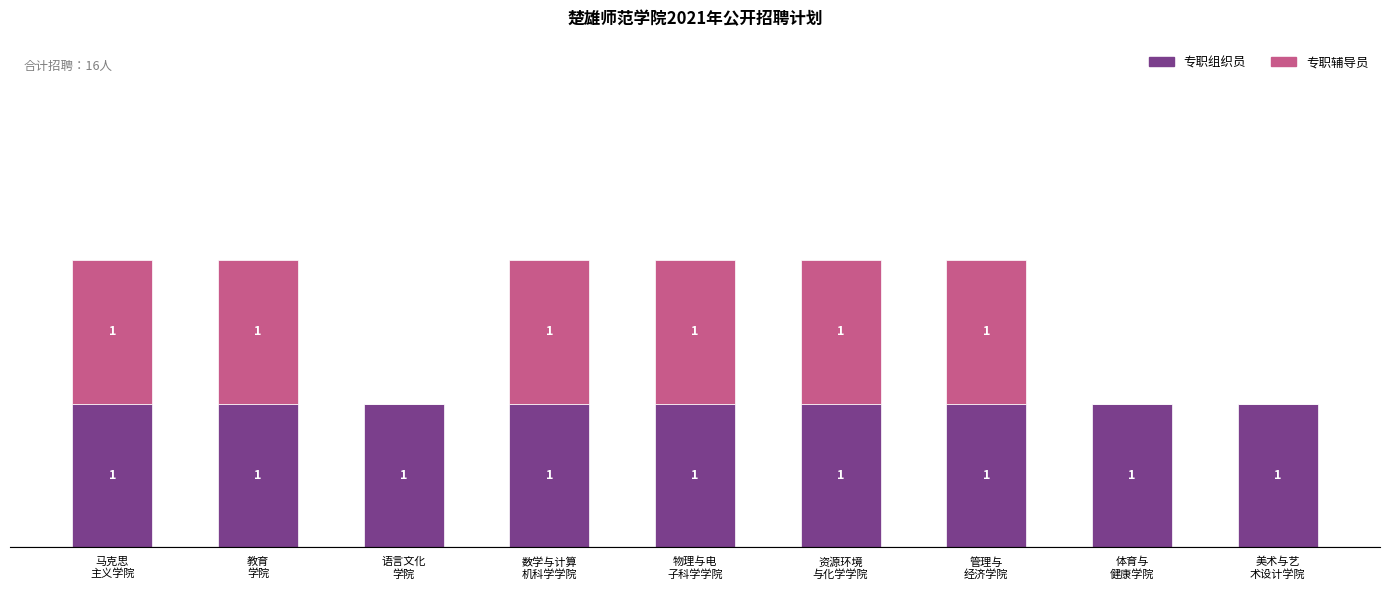

What are all the series names shown in the legend?

专职组织员, 专职辅导员